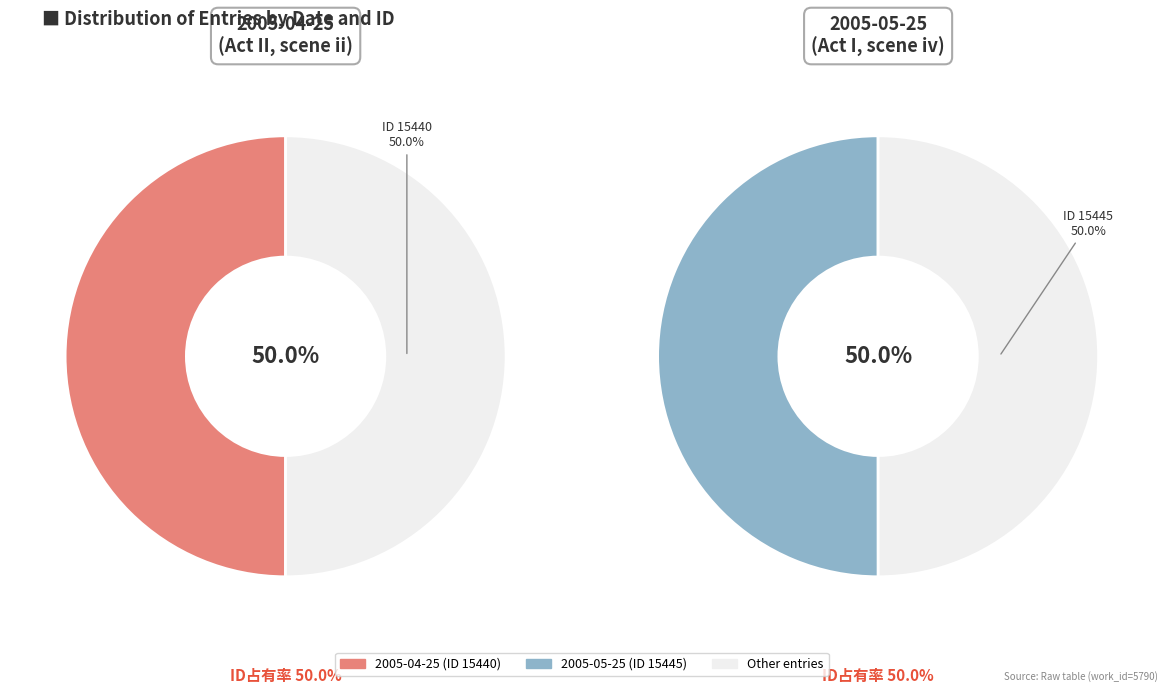

True or false: 2005-05-25 accounts for 50% of the total.

True